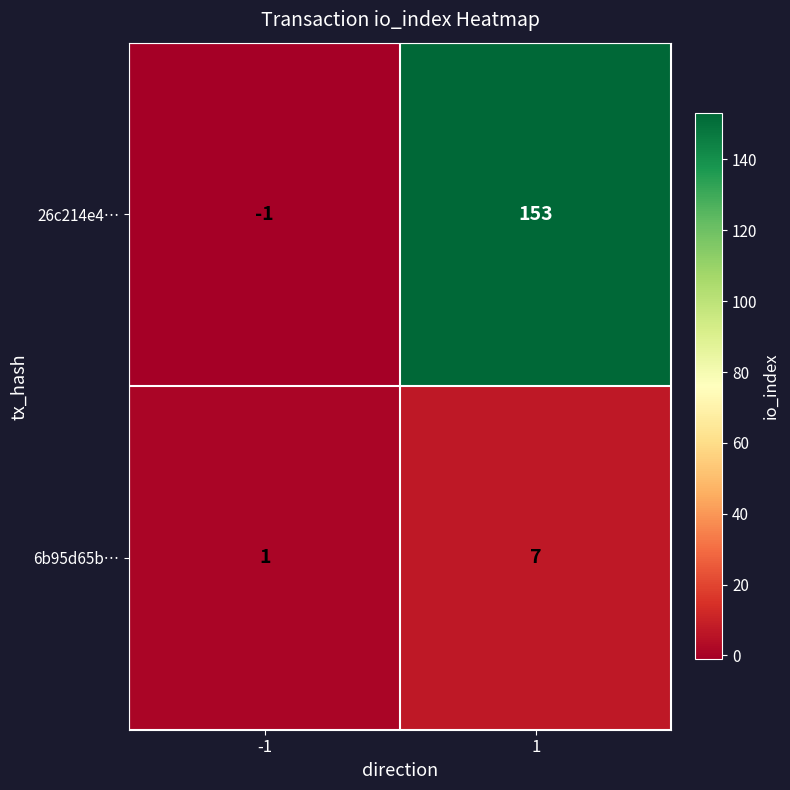

At 1, list the series in order from smallest to largest.

6b95d65b…, 26c214e4…